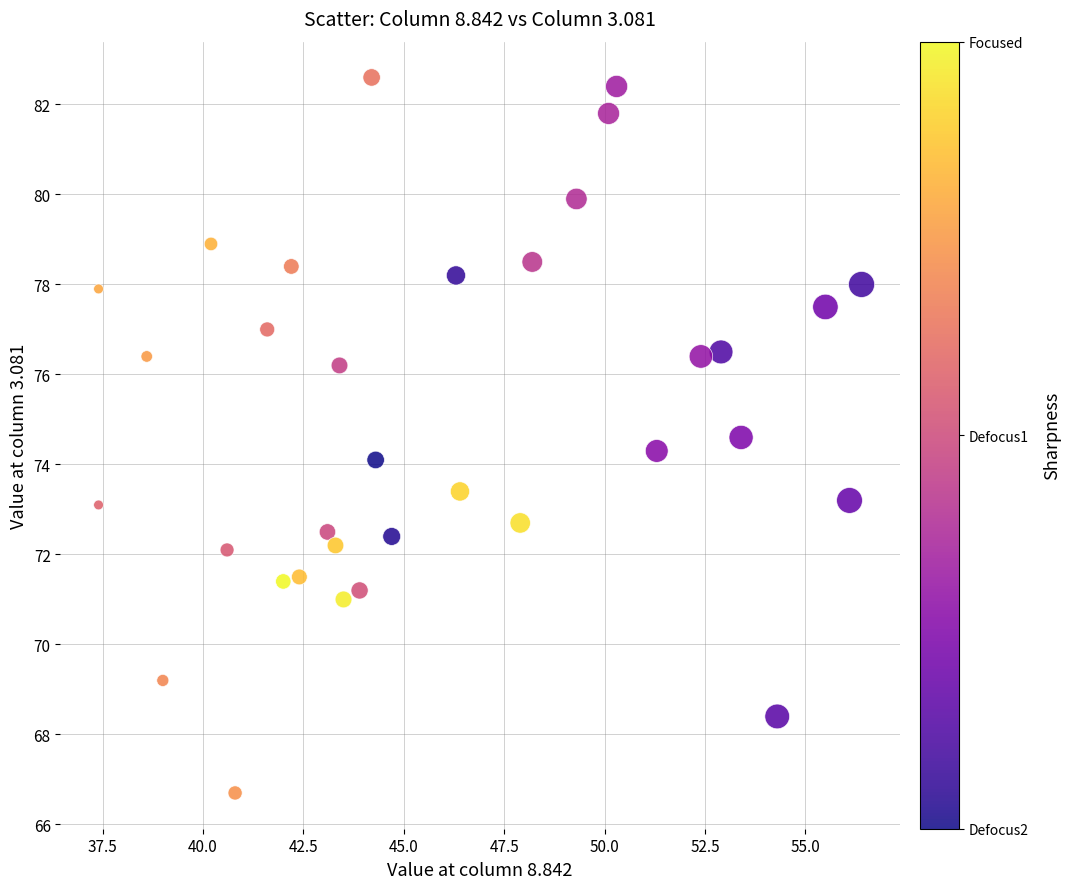

What is the range of Y values (max minus min)?

15.9